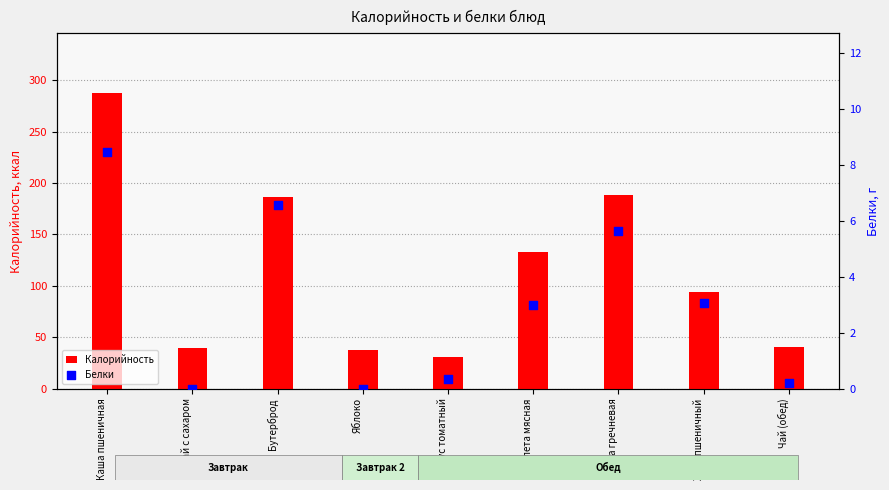

At which category is the sum across all series the highest?

Каша пшеничная